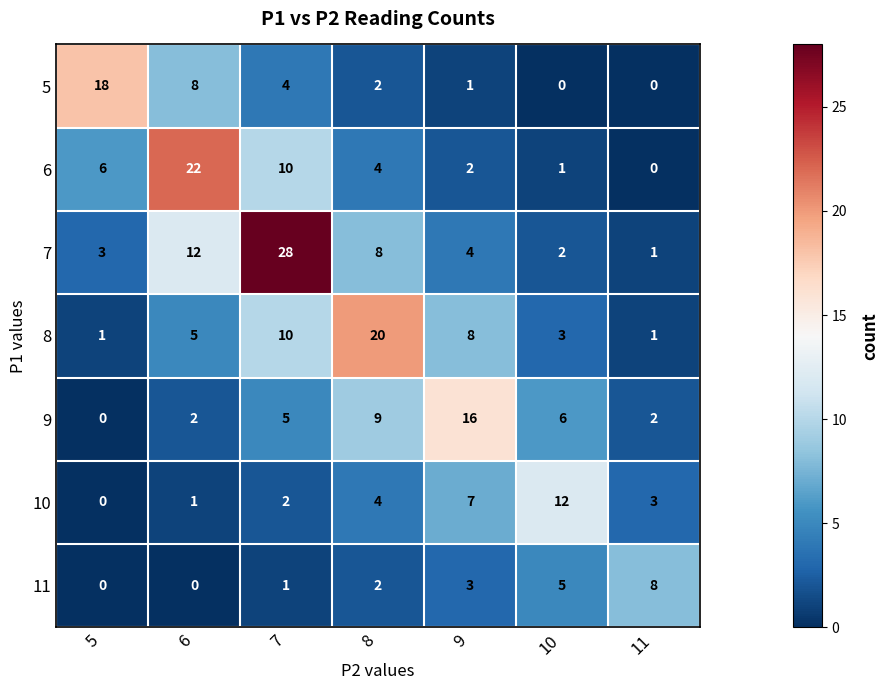

What is the difference between the second highest and minimum values in the 10 series?

7